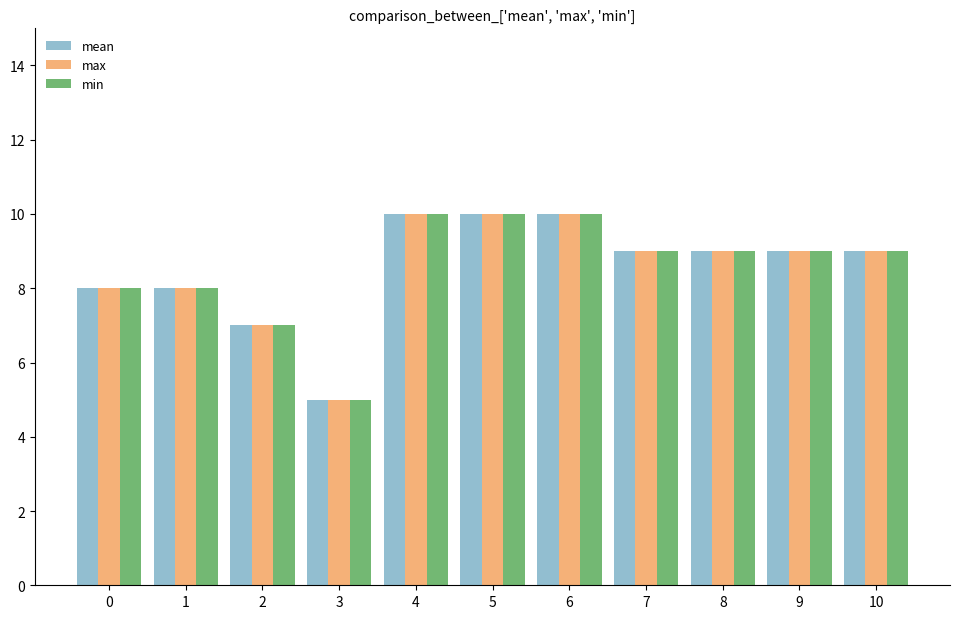

The value of max at 9 is 2. True or false?

False